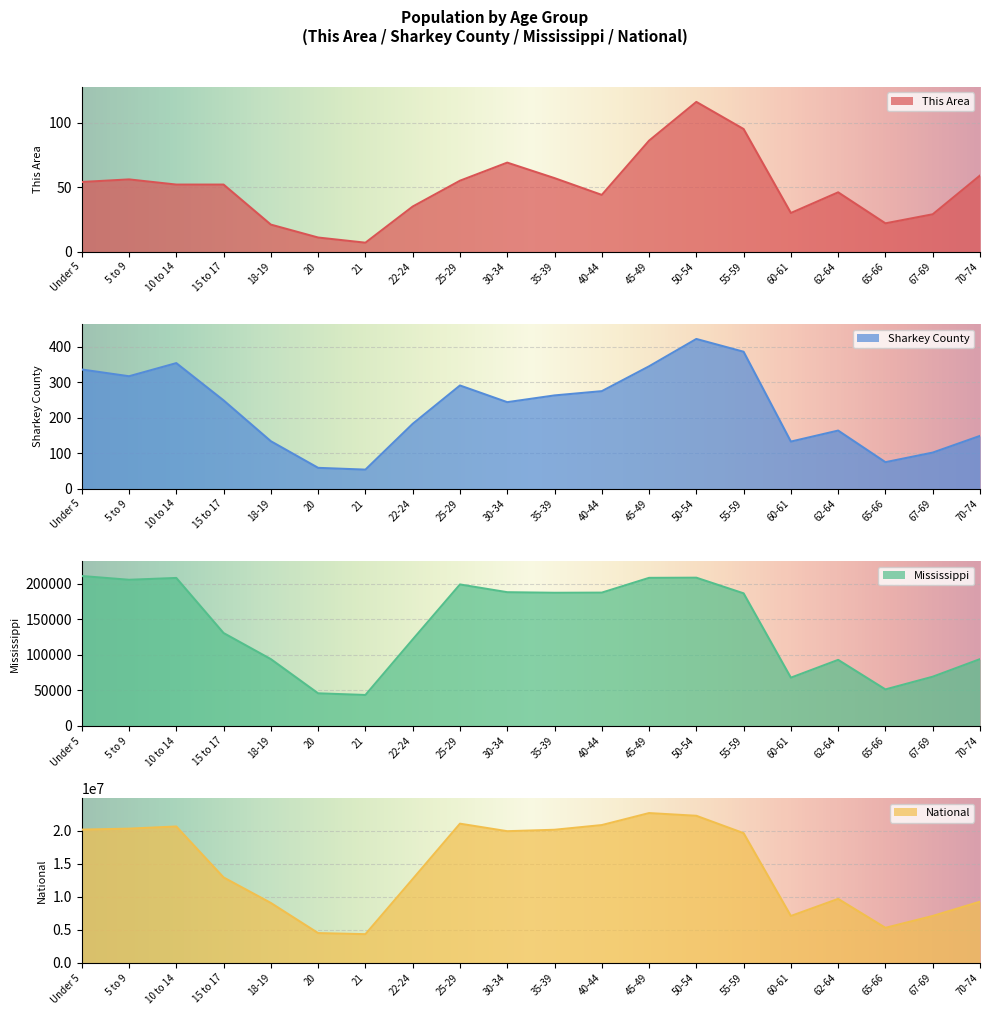

Rank the series at 25-29 from lowest to highest value.

This Area, Sharkey County, Mississippi, National